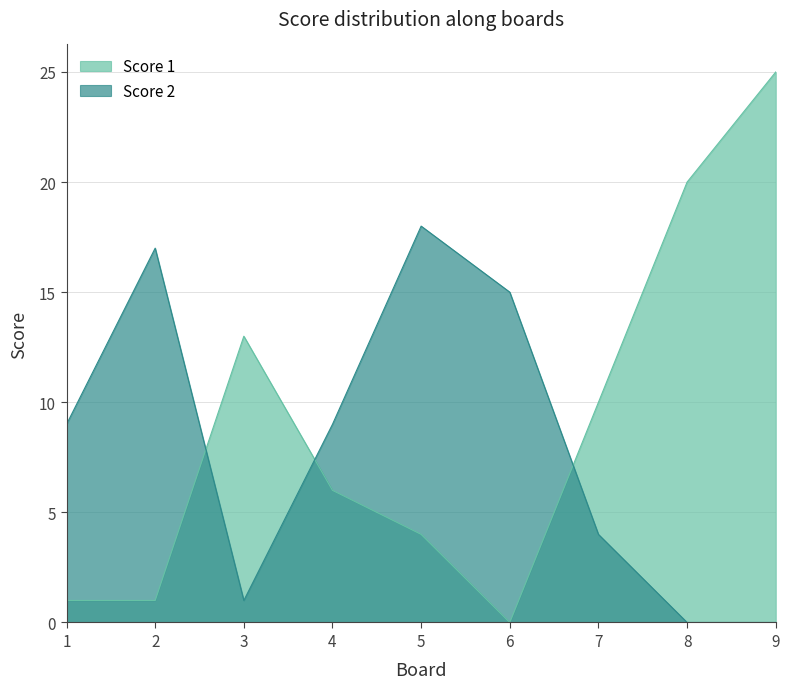

What is the difference between the second highest and second lowest values in the Score 1 series?

19